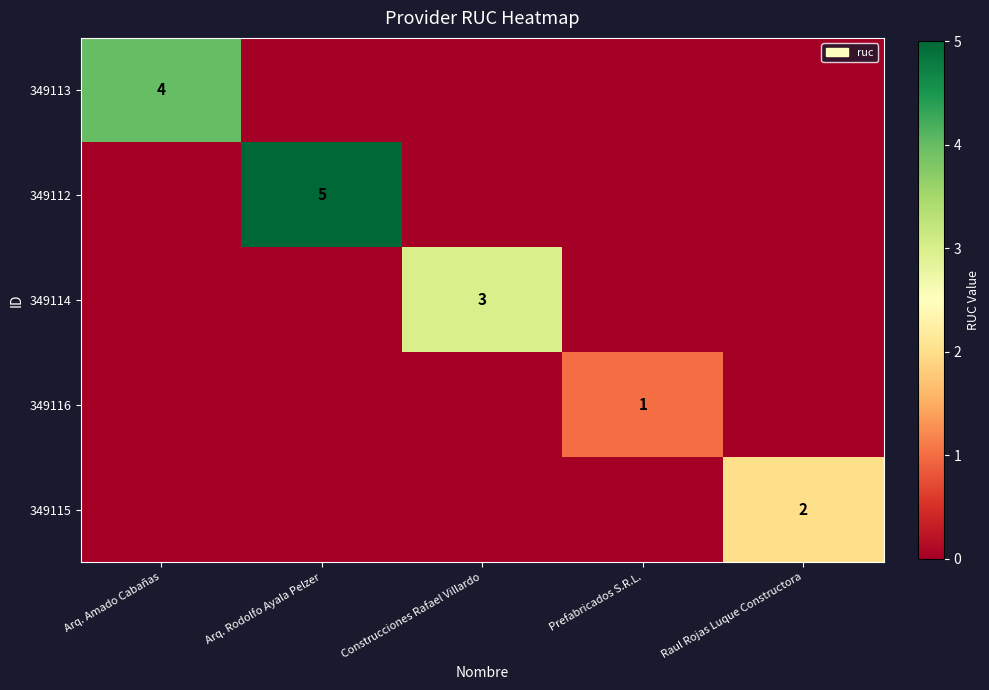

Is it true that 349115 equals 1 at Raul Rojas Luque Constructora?

False